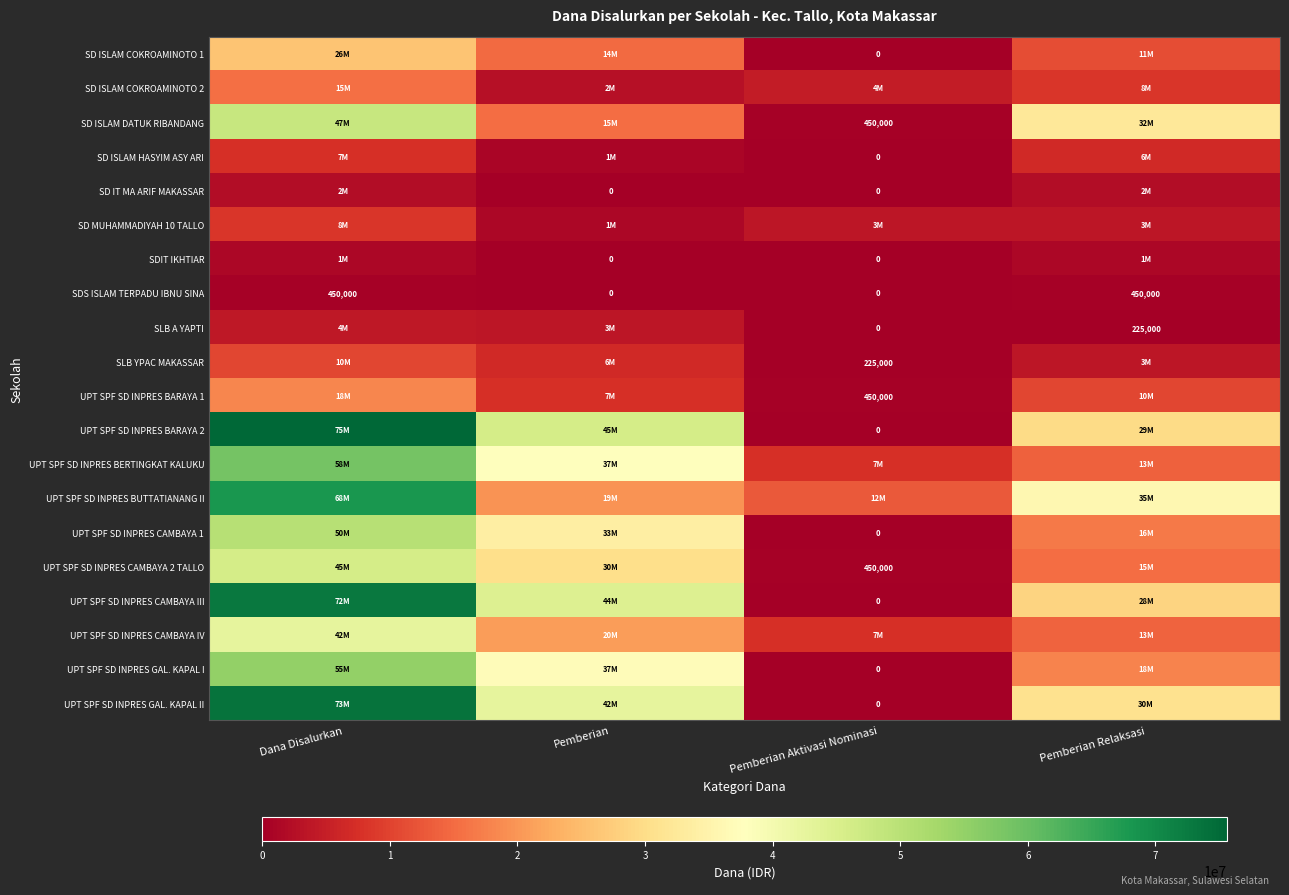

What is the sum of all SDS ISLAM TERPADU IBNU SINA values?

900000